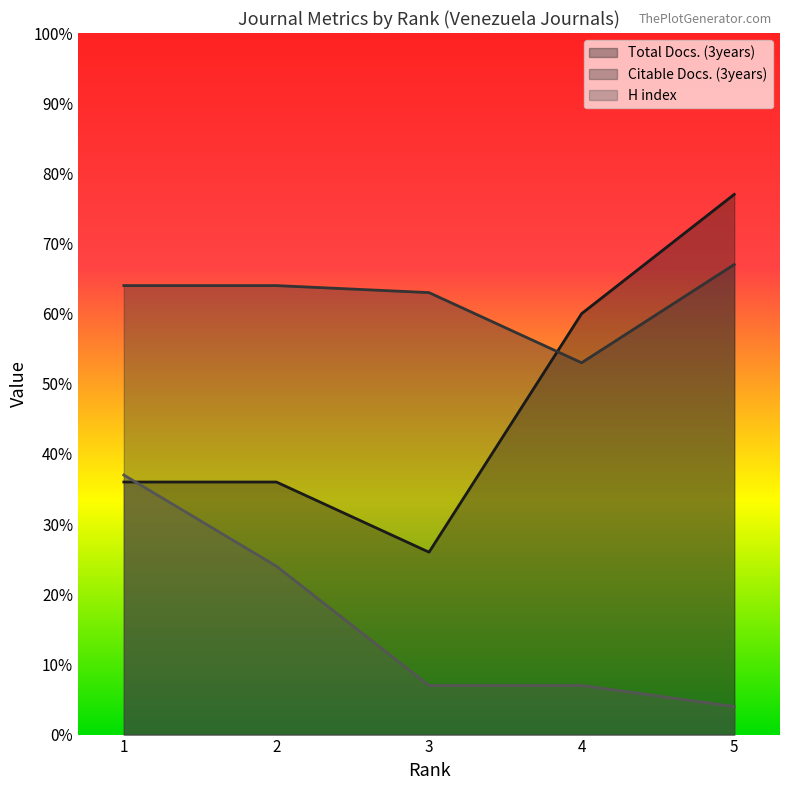

What is the spread (max minus min) of values at 3?

56